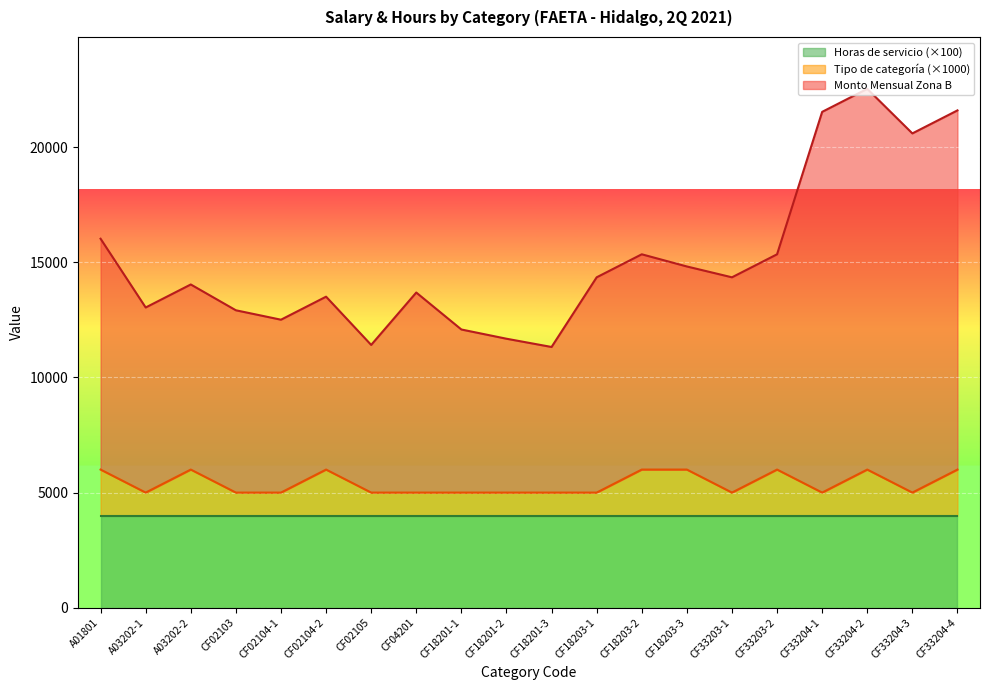

Count the Tipo de categoría values in the range 5000 to 6000.

20